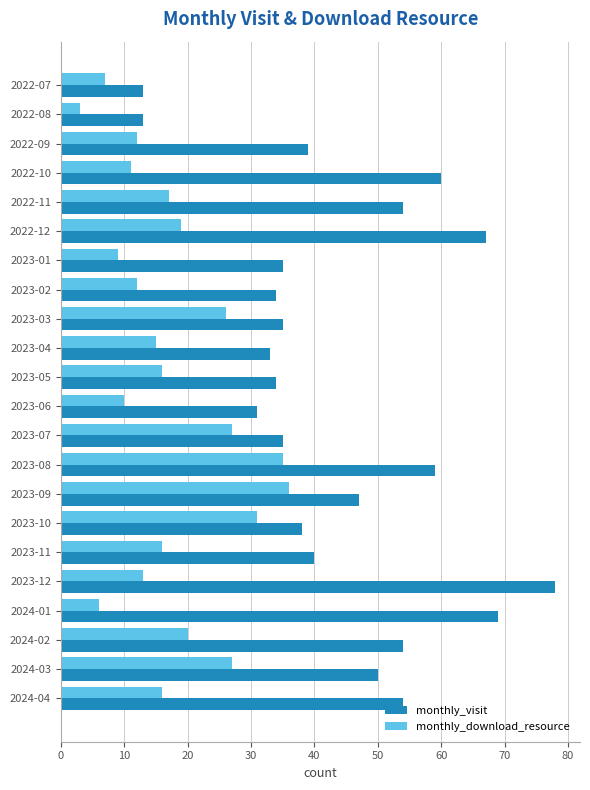

How many data points in monthly_visit are less than 40?

11